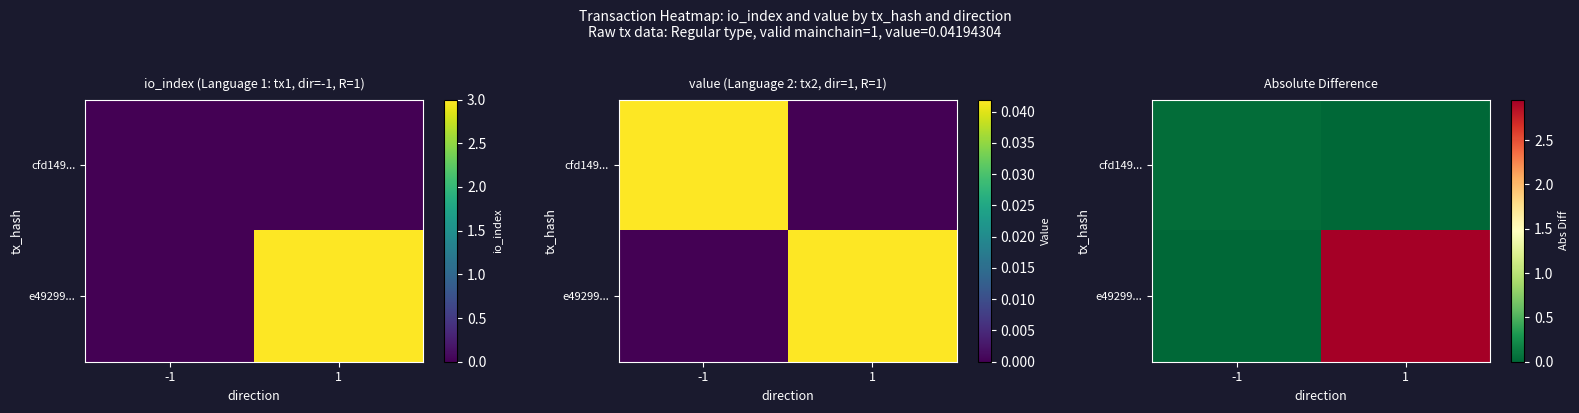

Which series has the widest spread of values?

e49299...